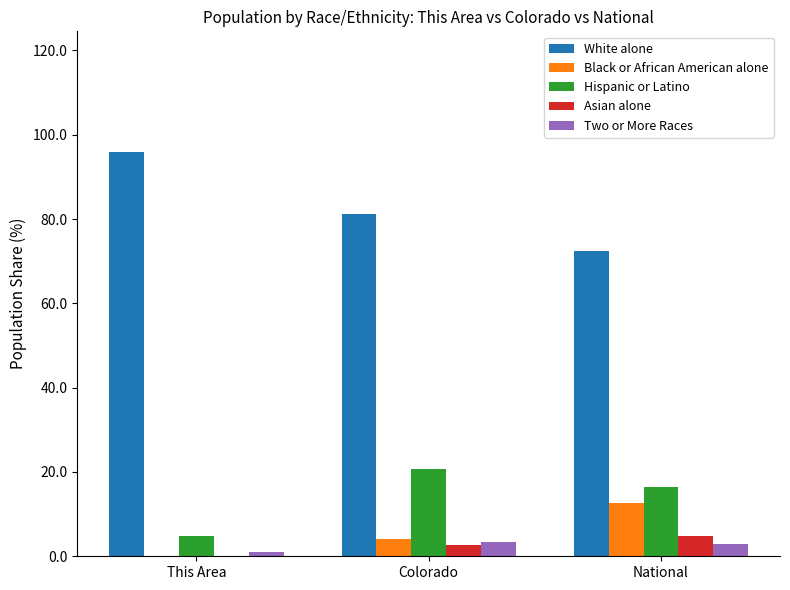

The value of Hispanic or Latino at National is 8.2. True or false?

False